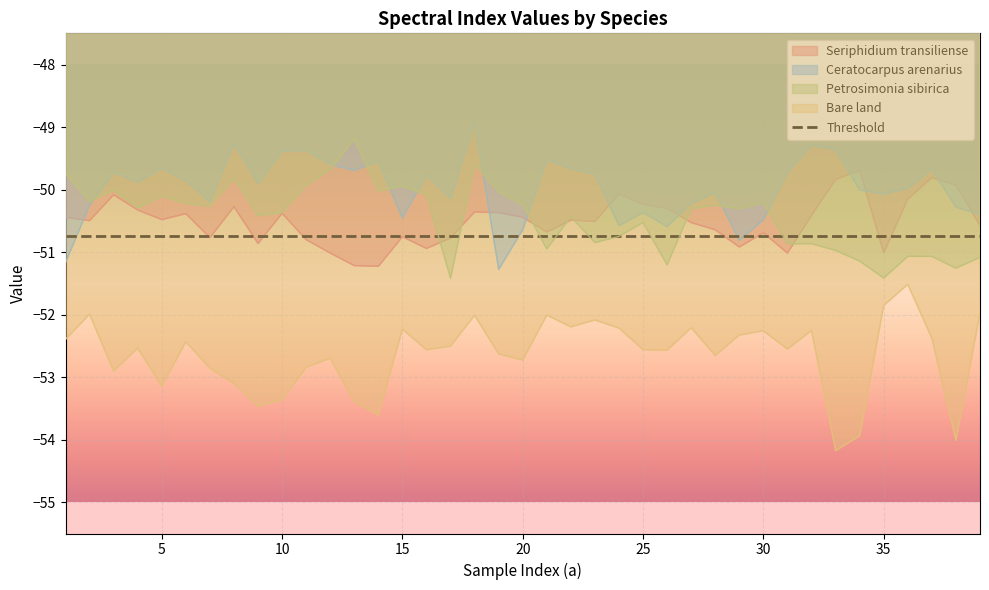

List the labels in order of Bare land value, largest first.

36, 35, 39, 2, 21, 18, 23, 22, 27, 24, 15, 32, 30, 29, 37, 1, 6, 17, 4, 31, 25, 16, 26, 19, 28, 12, 20, 11, 7, 3, 8, 5, 10, 13, 9, 14, 34, 38, 33